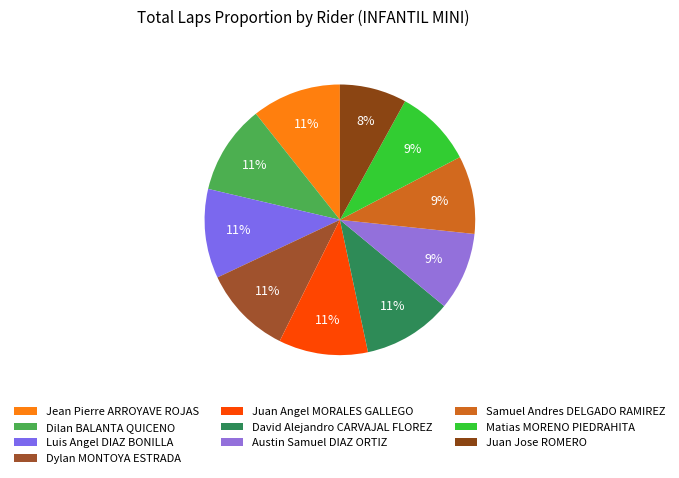

Approximately how many times larger is the value at Matias MORENO PIEDRAHITA compared to Samuel Andres DELGADO RAMIREZ?

1.0